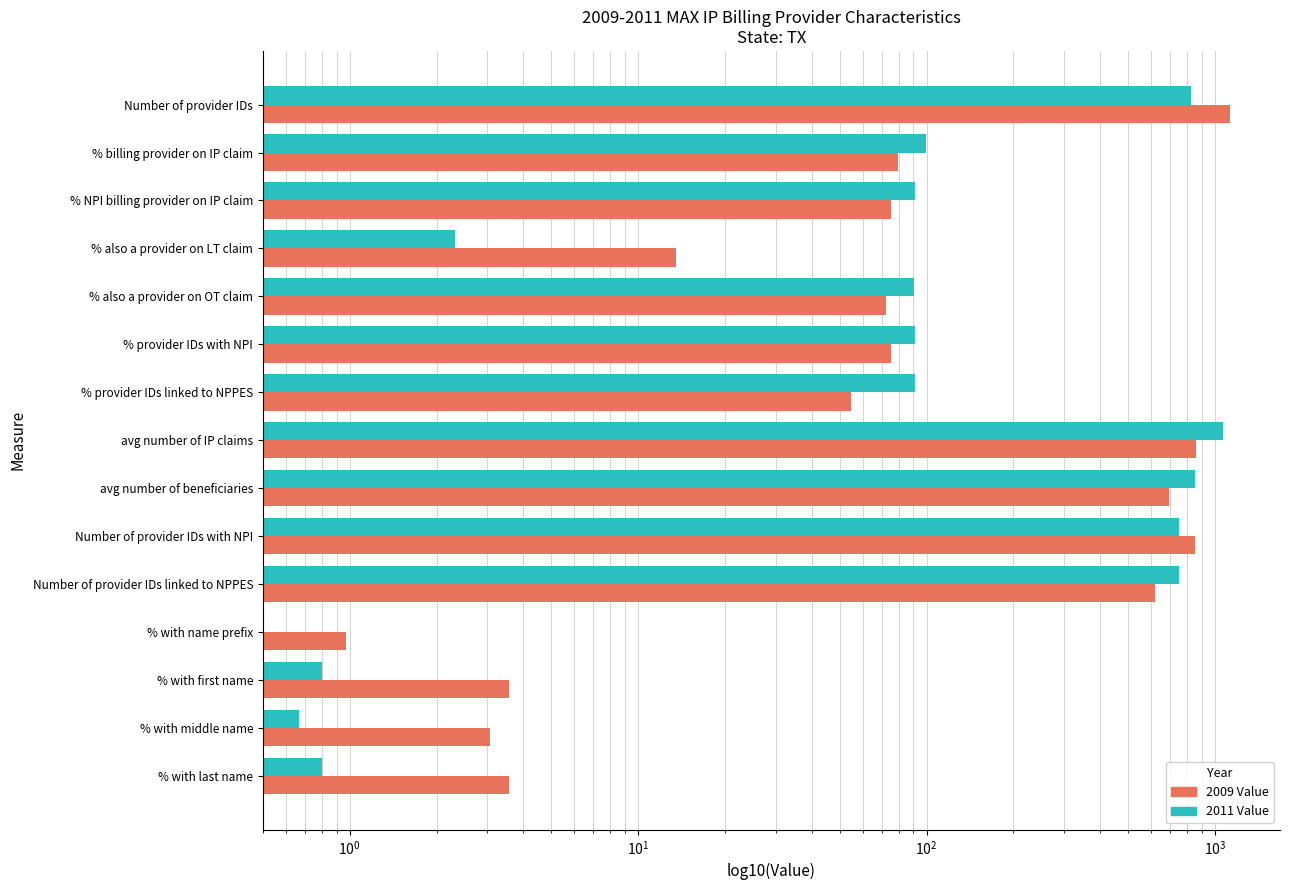

Is the value of 2011 Value at Number of provider IDs with NPI greater than the value of 2009 Value at avg number of beneficiaries?

Yes